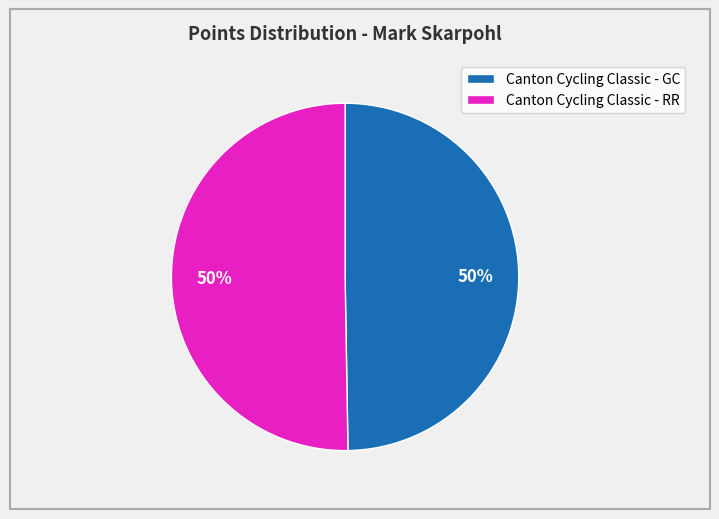

To the nearest percent, what portion does Canton Cycling Classic - RR represent?

50%